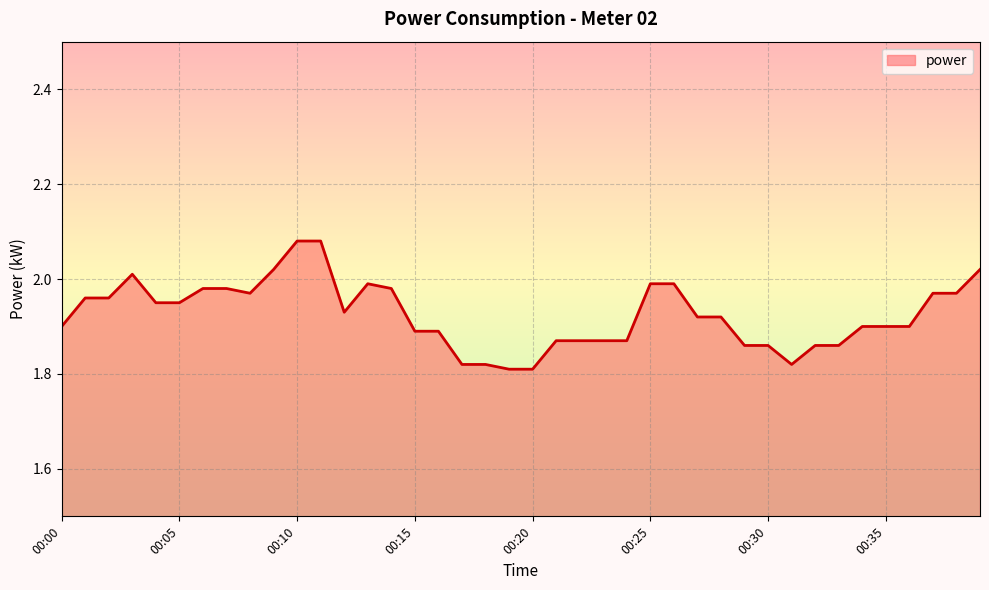

How many distinct data groups are displayed?

1